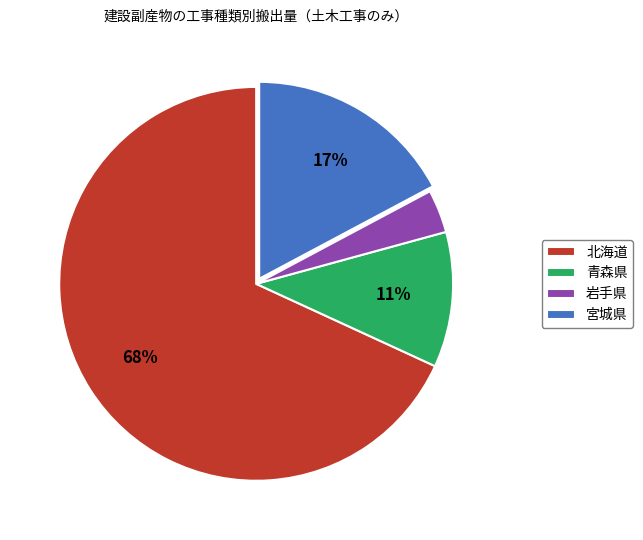

To the nearest percent, what portion does 宮城県 represent?

17%